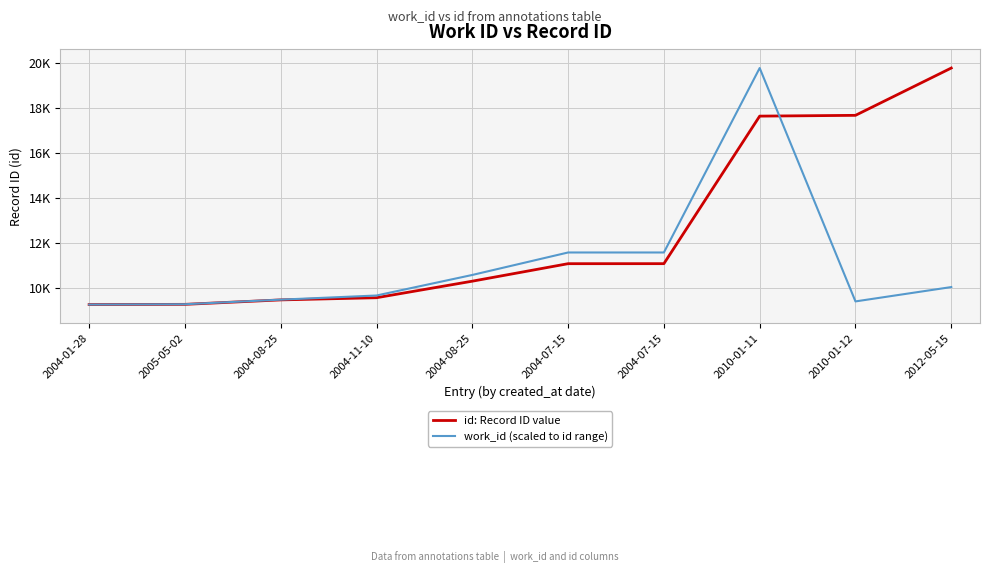

What are all the series names shown in the legend?

id: Record ID value, work_id (scaled to id range)